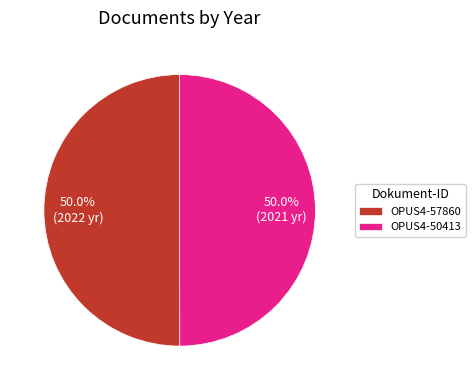

Approximately how many times larger is the value at OPUS4-50413 compared to OPUS4-57860?

1.0